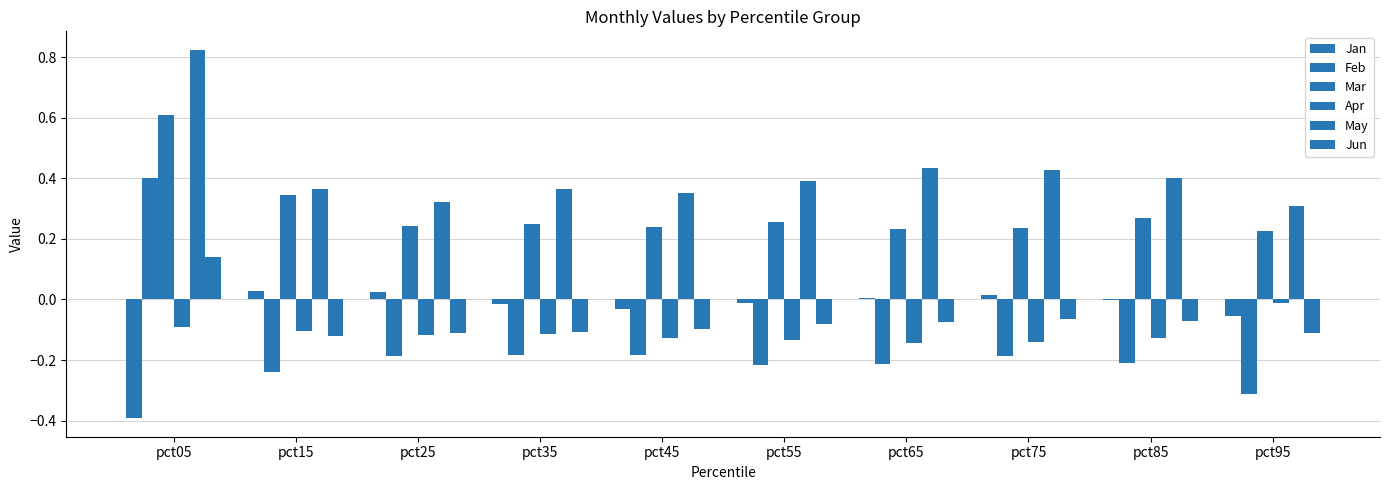

Reading left to right, transcribe all the data shown in this chart.

Jan: -0.4	0.0	0.0	-0.0	-0.0	-0.0	0.0	0.0	-0.0	-0.1
Feb: 0.4	-0.2	-0.2	-0.2	-0.2	-0.2	-0.2	-0.2	-0.2	-0.3
Mar: 0.6	0.3	0.2	0.2	0.2	0.3	0.2	0.2	0.3	0.2
Apr: -0.1	-0.1	-0.1	-0.1	-0.1	-0.1	-0.1	-0.1	-0.1	-0.0
May: 0.8	0.4	0.3	0.4	0.4	0.4	0.4	0.4	0.4	0.3
Jun: 0.1	-0.1	-0.1	-0.1	-0.1	-0.1	-0.1	-0.1	-0.1	-0.1